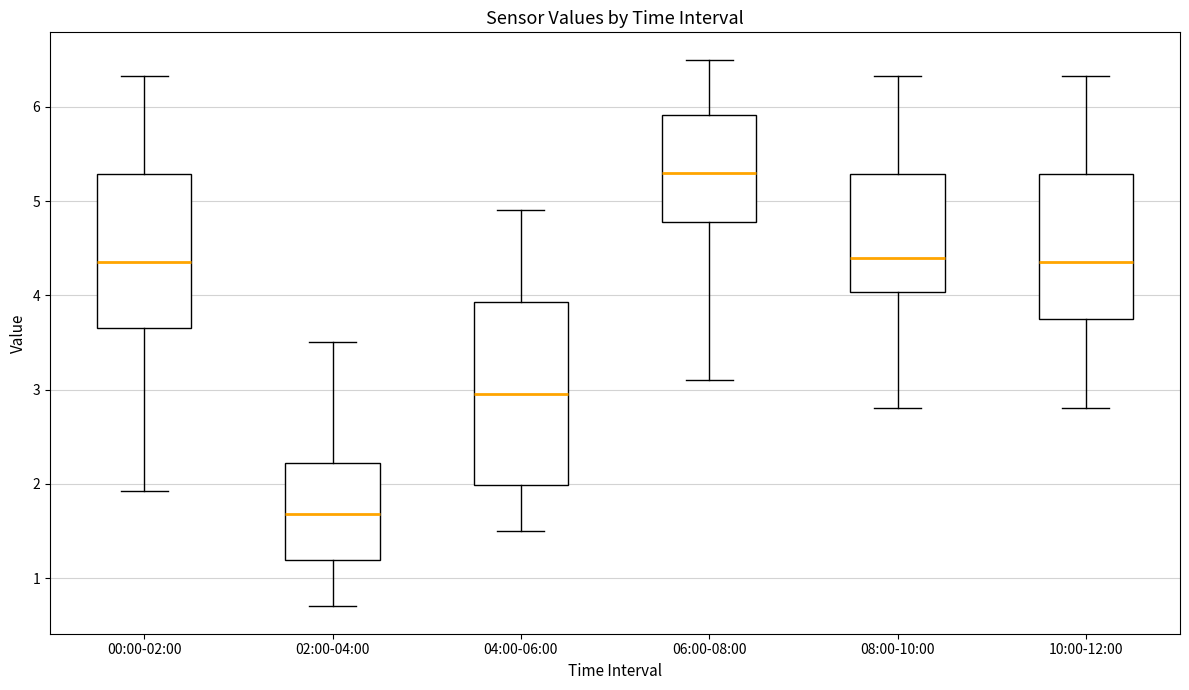

Reading left to right, transcribe this box plot: for each box, give where its median line is, the range the box spans, and where its two whiskers end, as read against the y-axis. The values are not printed on the chart, so give them approximately, as read against the axis.

00:00-02:00: median 4.4, box 3.7 to 5.3, whiskers 1.9 to 6.3
02:00-04:00: median 1.7, box 1.2 to 2.2, whiskers 0.7 to 3.5
04:00-06:00: median 3.0, box 2.0 to 3.9, whiskers 1.5 to 4.9
06:00-08:00: median 5.3, box 4.8 to 5.9, whiskers 3.1 to 6.5
08:00-10:00: median 4.4, box 4.0 to 5.3, whiskers 2.8 to 6.3
10:00-12:00: median 4.4, box 3.8 to 5.3, whiskers 2.8 to 6.3